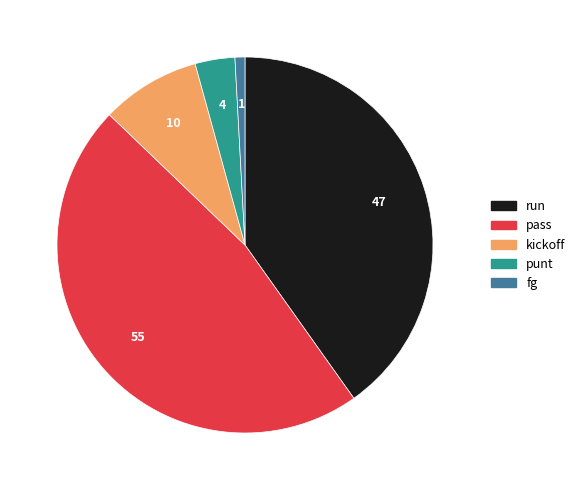

How many segments does this pie chart have?

5